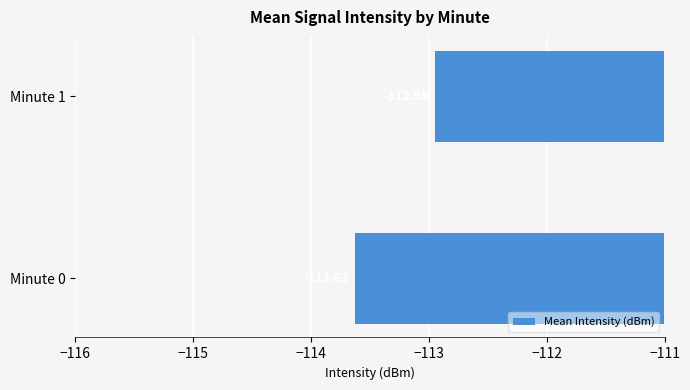

What is the average value?

-113.3